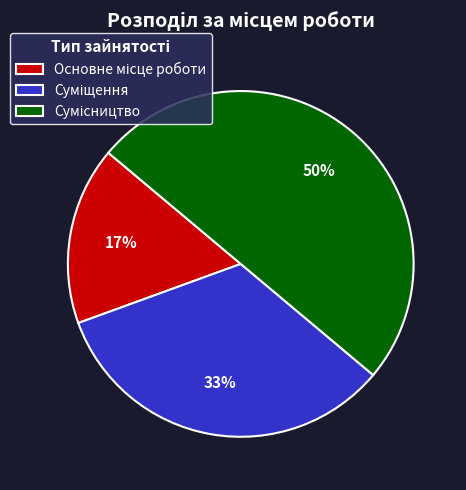

Count the number of slices in the pie.

3